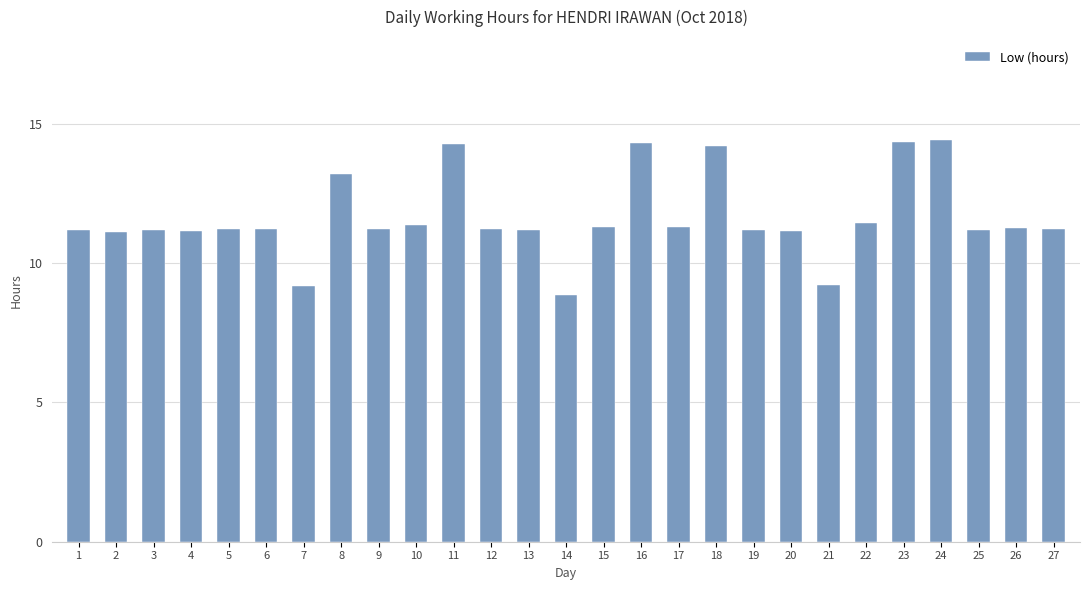

What is the value of the 23rd bar from the left?

14.3